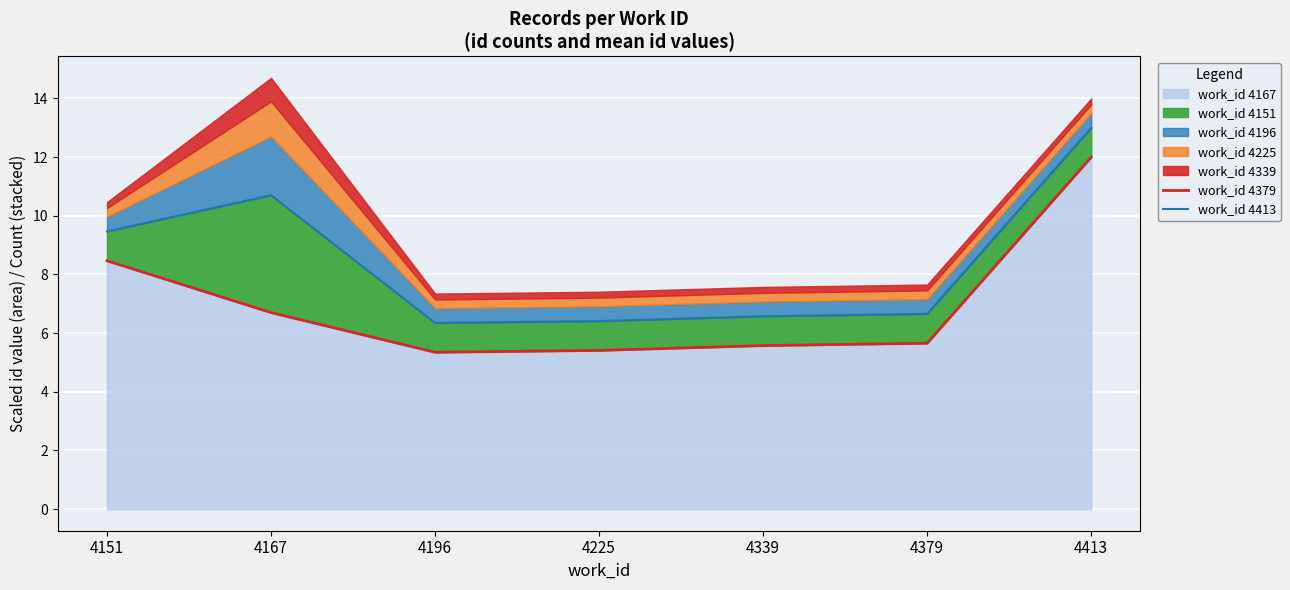

At which label does work_id 4379 reach its peak?

4413